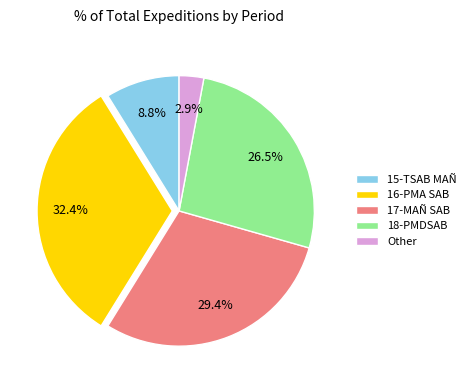

How many slices are in this pie chart?

5